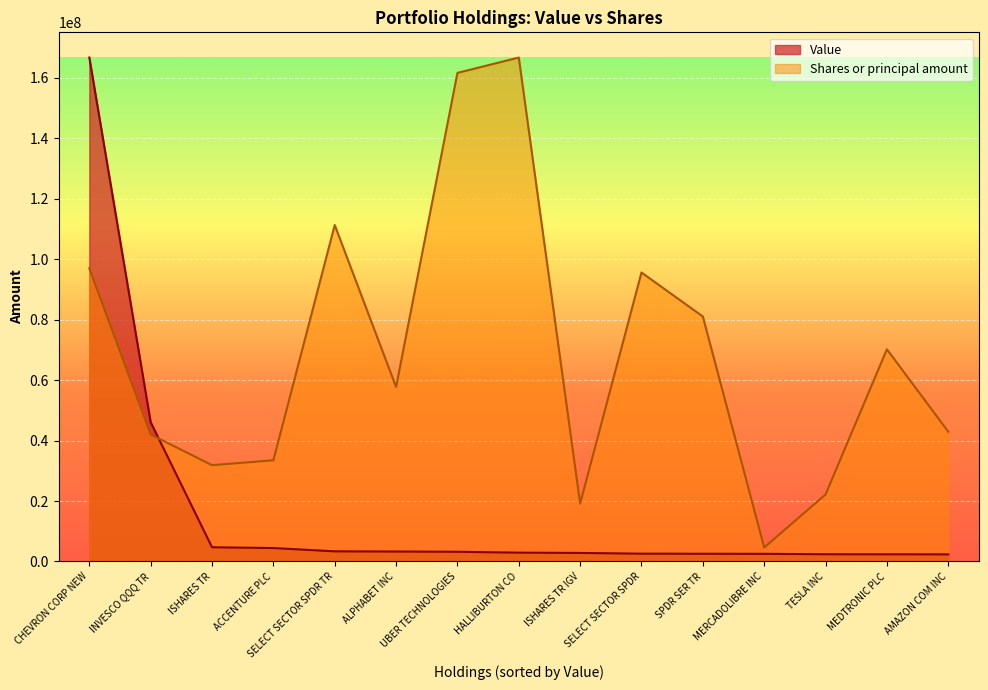

What position from the left is SELECT SECTOR SPDR?

10